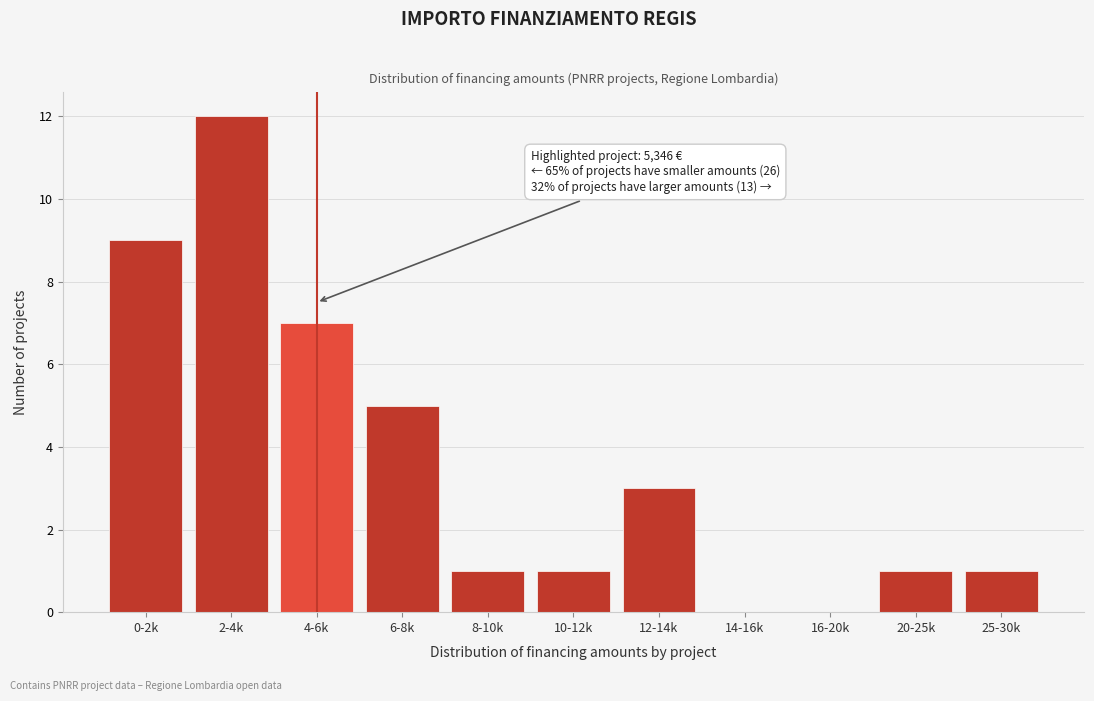

Reading left to right, list all the values displayed in this chart.

0-2k=9	2-4k=12	4-6k=7	6-8k=5	8-10k=1	10-12k=1	12-14k=3	14-16k=0	16-20k=0	20-25k=1	25-30k=1